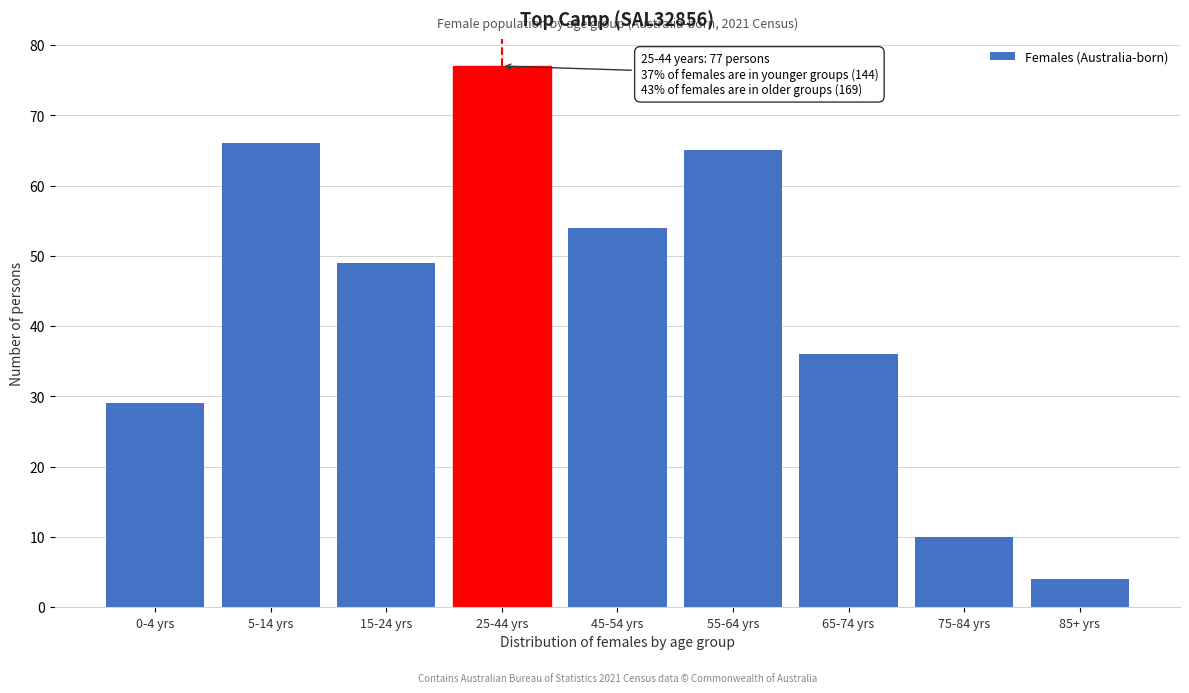

Reading left to right, what are all the values shown in this chart?

29	66	49	77	54	65	36	10	4